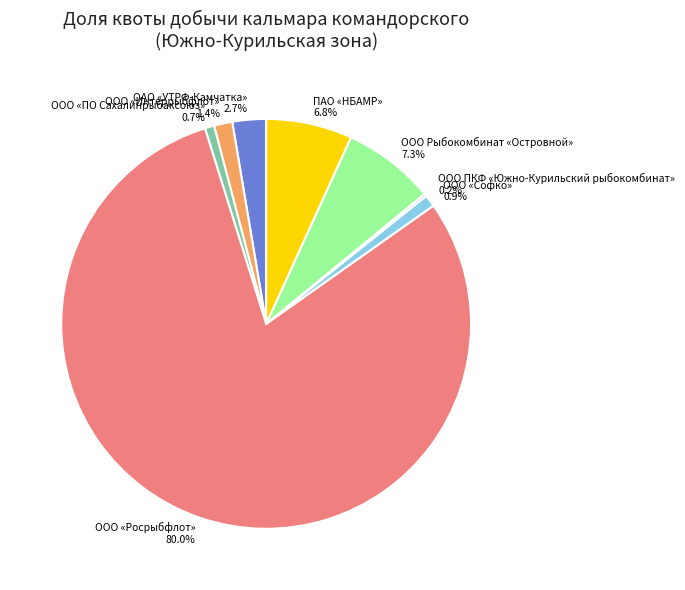

Is there any slice that represents more than half of the pie?

Yes